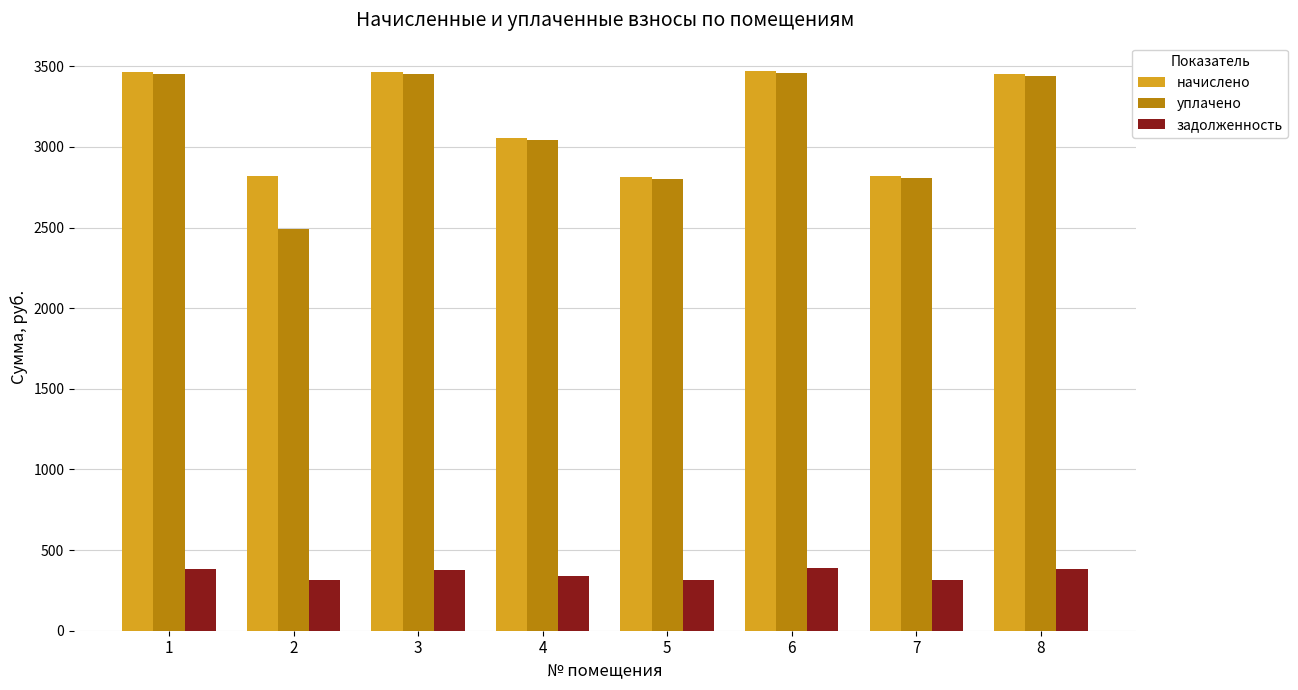

What is the average value of the начислено series?

3171.2